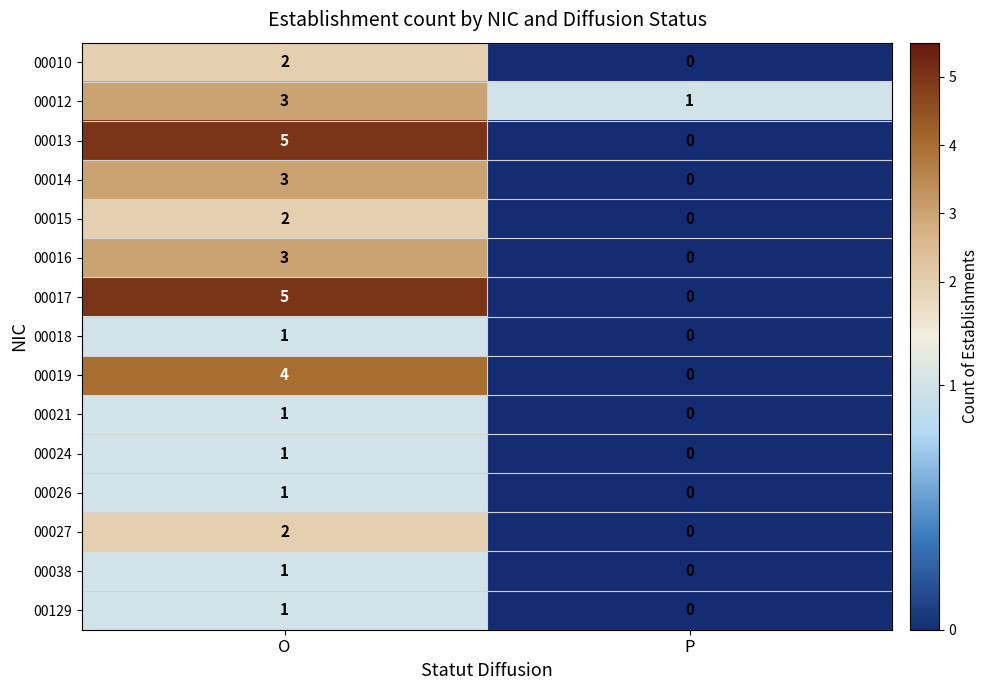

What is the sum of all 00012 values?

4